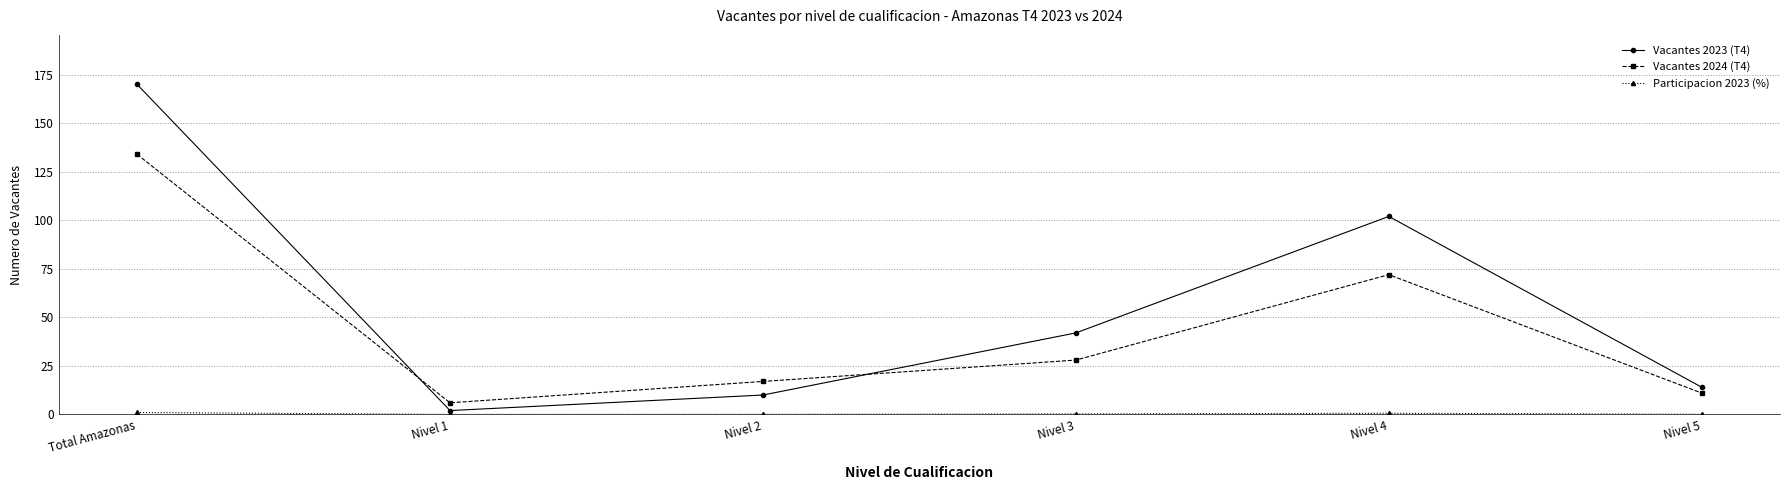

At which label is Vacantes 2024 (T4) closest to 70?

Nivel 4